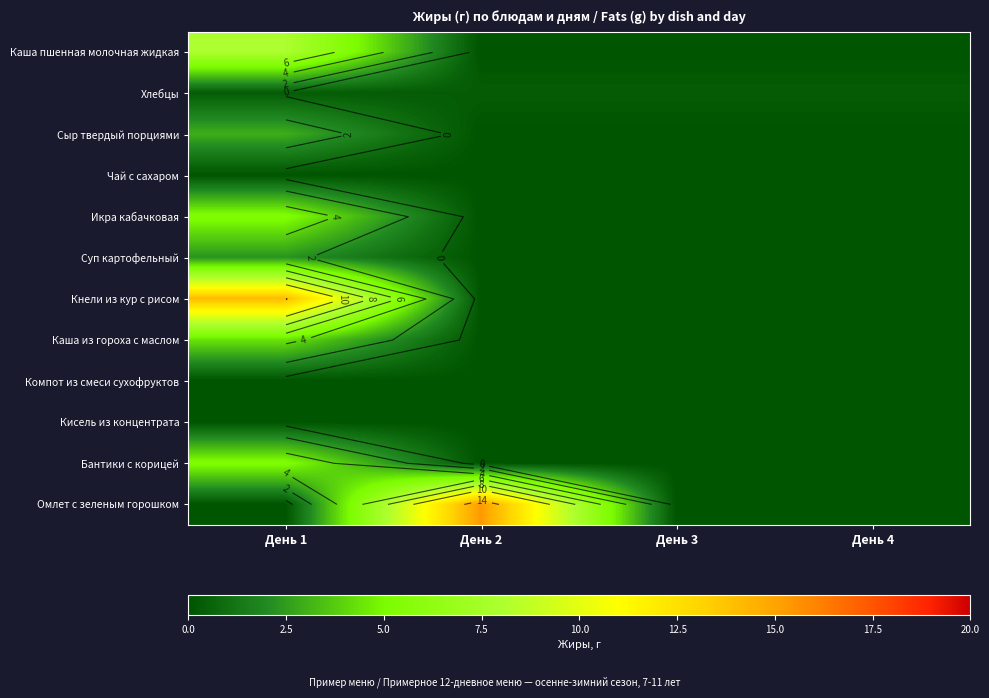

Which category has the highest value in the Каша из гороха с маслом series?

День 1